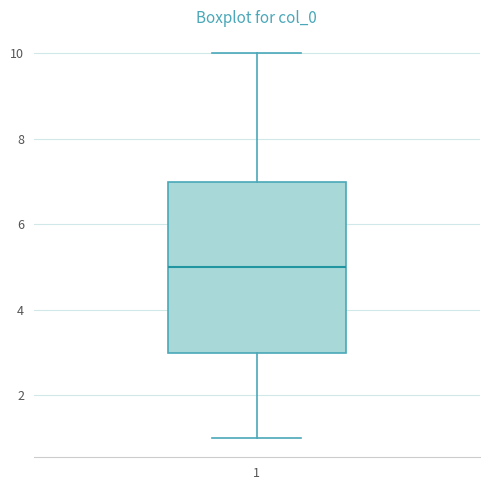

Transcribe this box plot: give where the median line is, the range the box spans, and where the two whiskers end, as read against the y-axis. The values are not printed on the chart, so give them approximately, as read against the axis.

median 5, box 3 to 7, whiskers 1 to 10